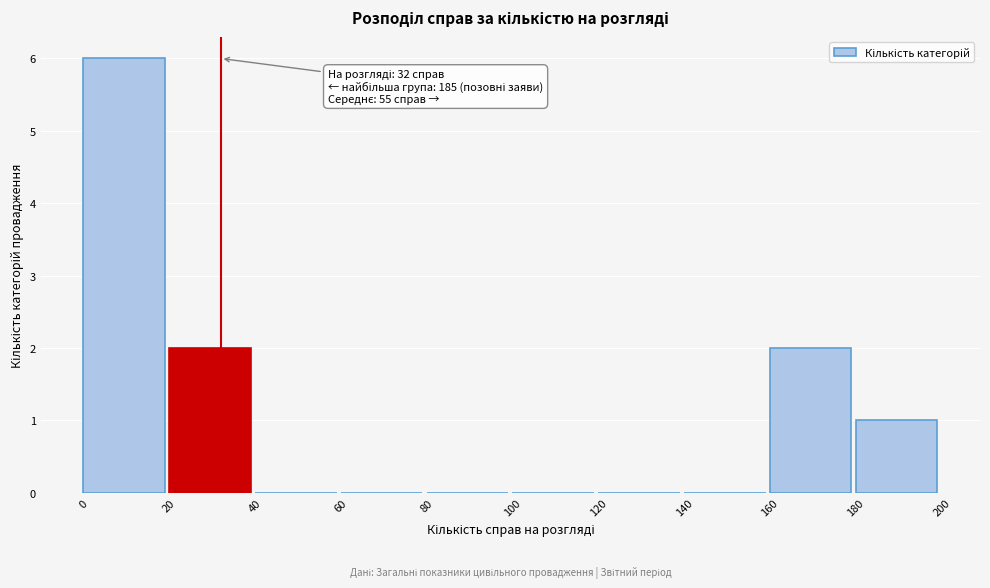

Over which range of the x-axis is the bar tallest?

0 to 20